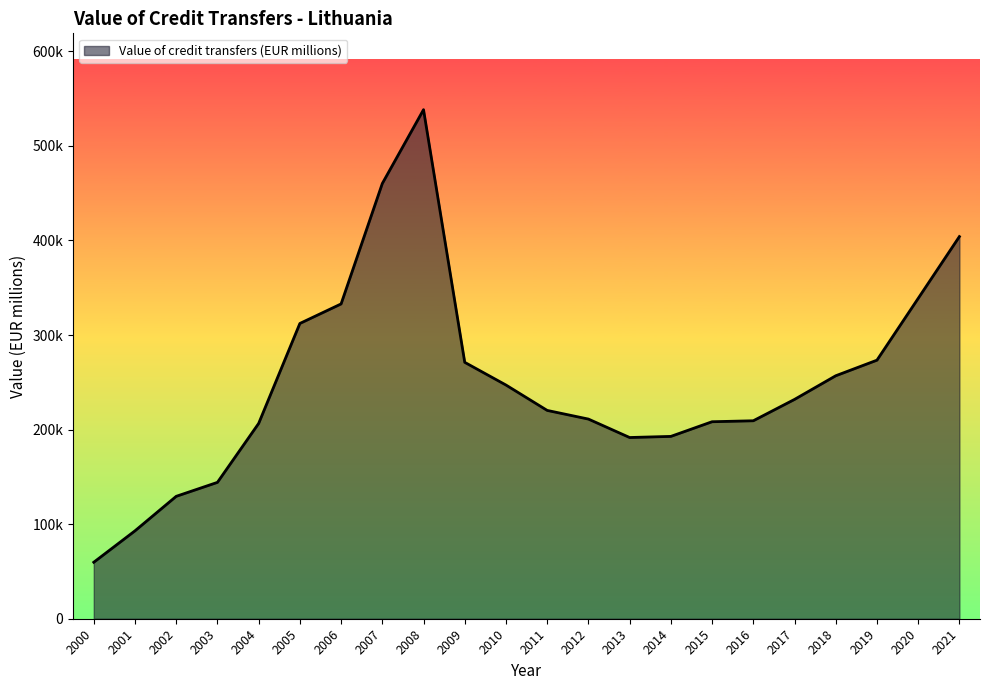

Is this an area chart (filled region under the line)?

Yes